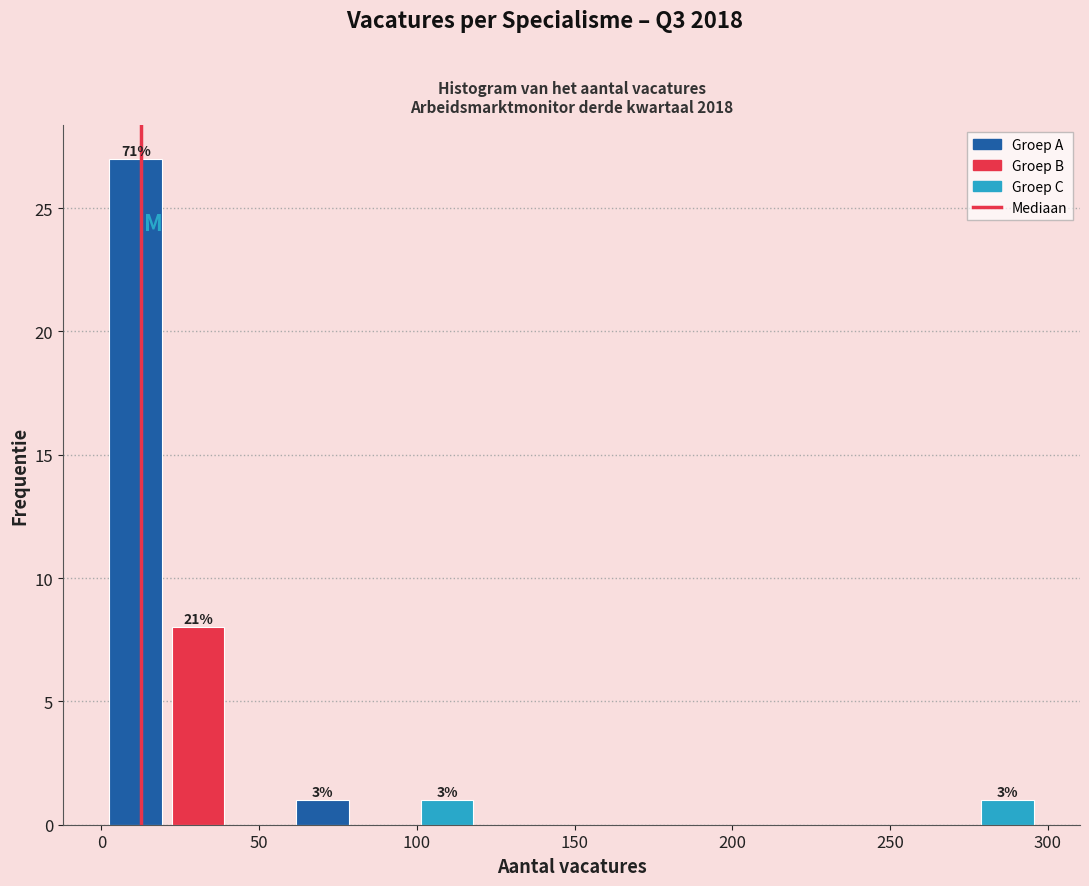

Around what value on the x-axis is the tallest bar? Give the approximate position of its centre, as read against the axis.

10